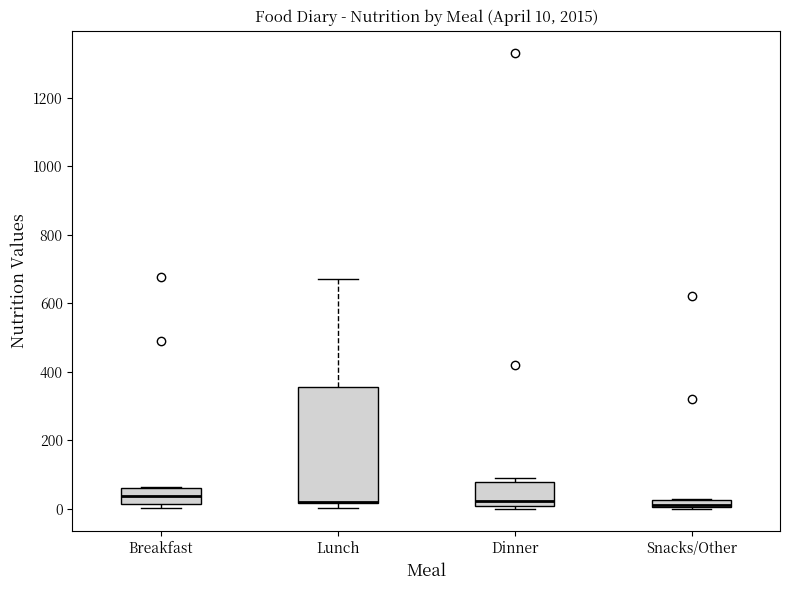

Which box is the tallest, from its lower edge to its upper edge?

Lunch